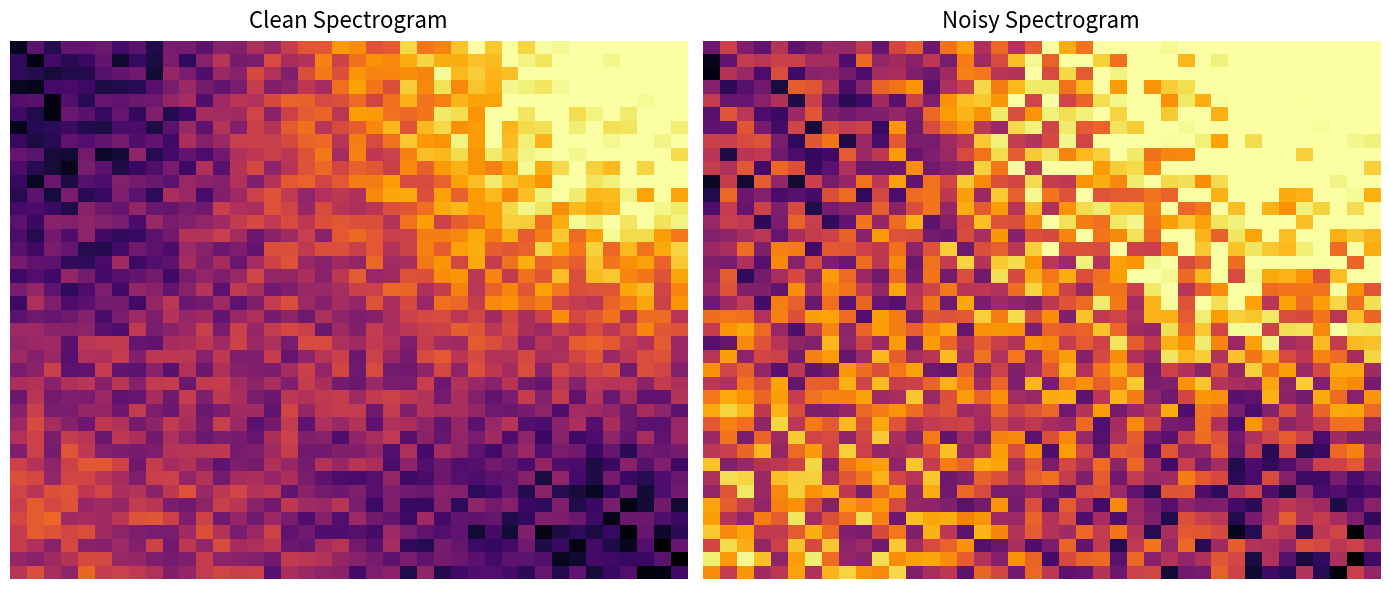

At which category is the sum across all series the highest?

37